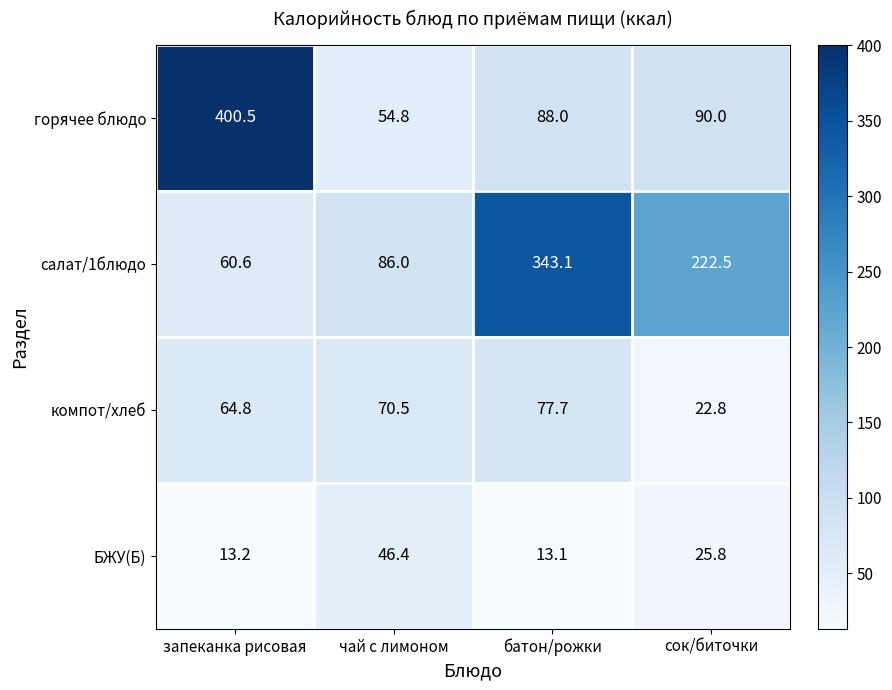

How many distinct data groups are displayed?

4